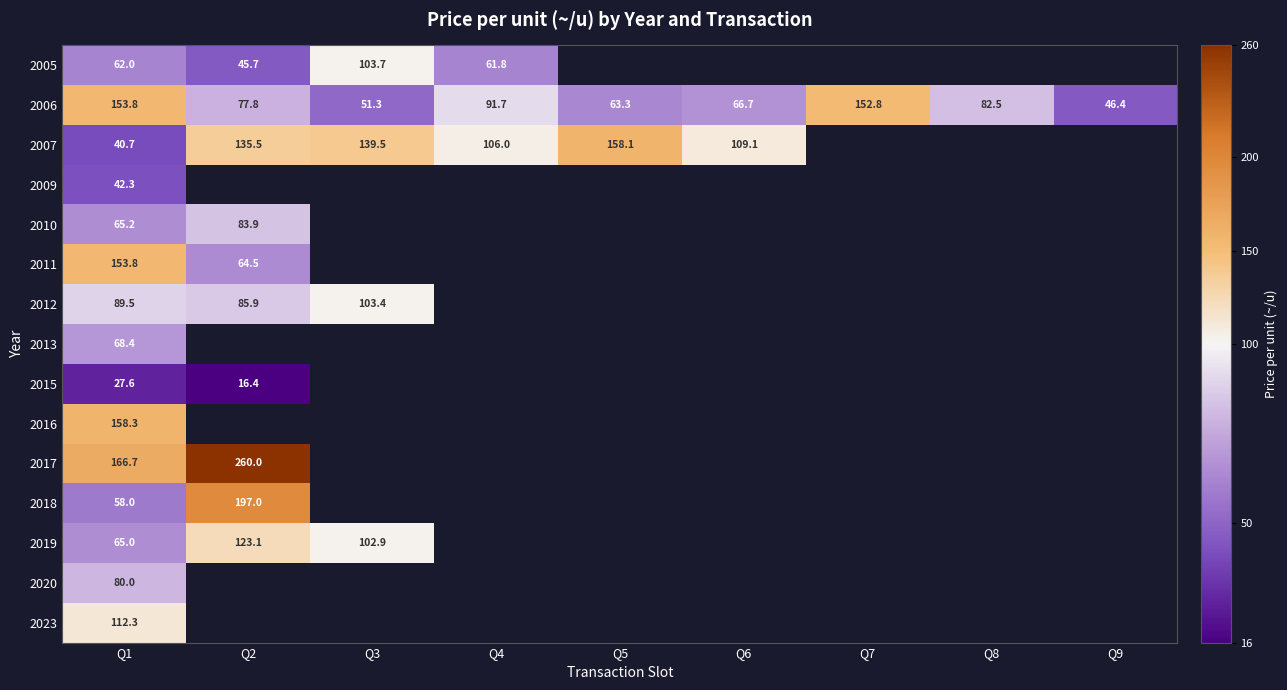

What is the total value across all series at Q1?

1343.6